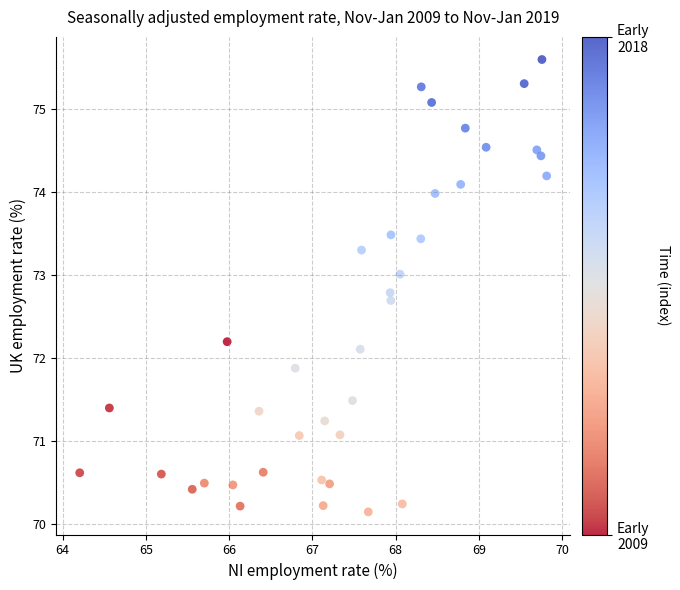

What is the range of Y values (max minus min)?

5.4